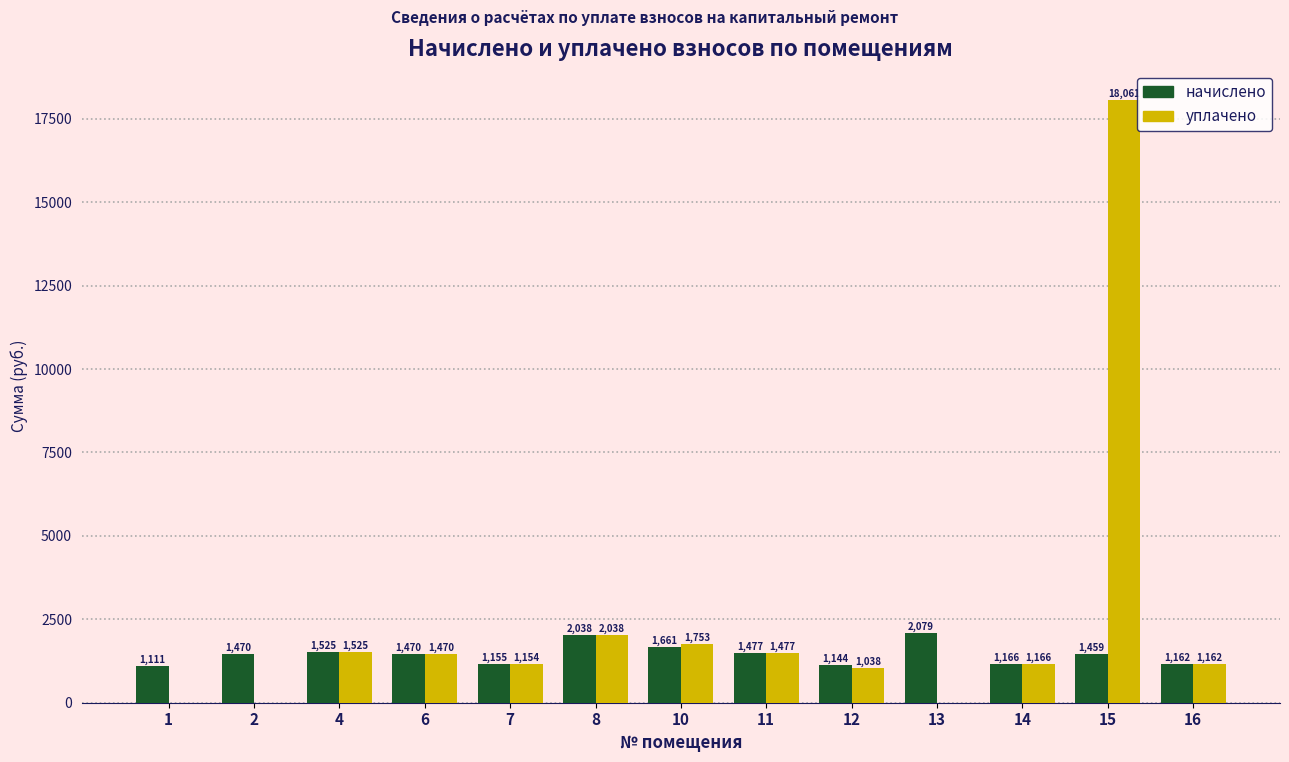

Are the bars horizontal?

No